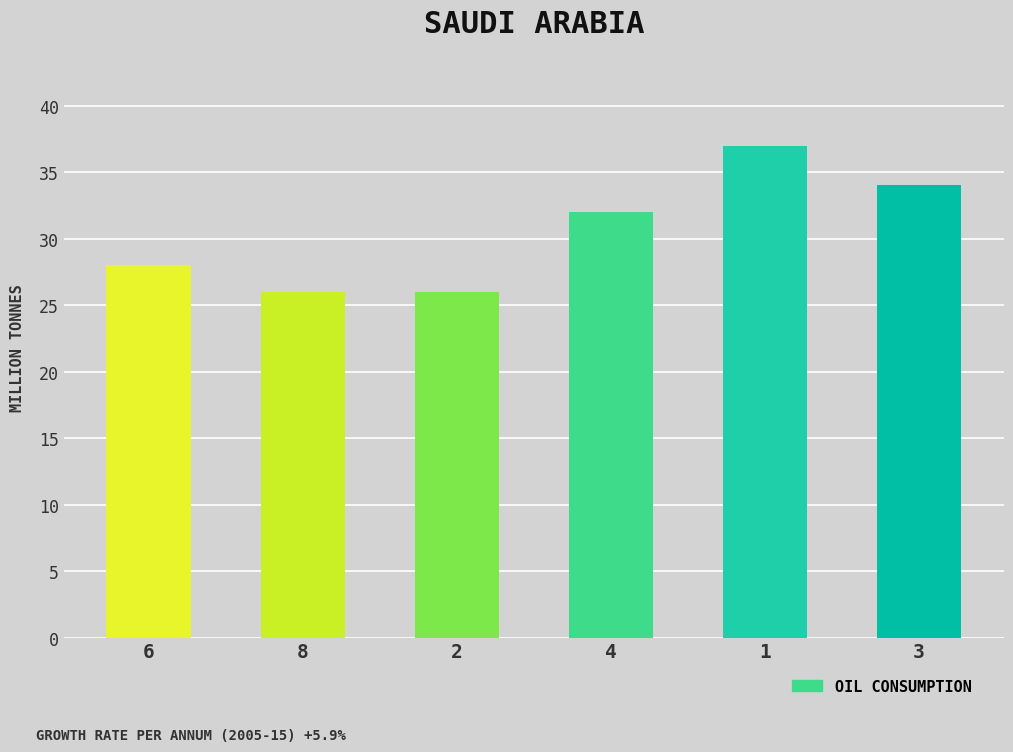

What is the value of the 6th bar from the left?

34